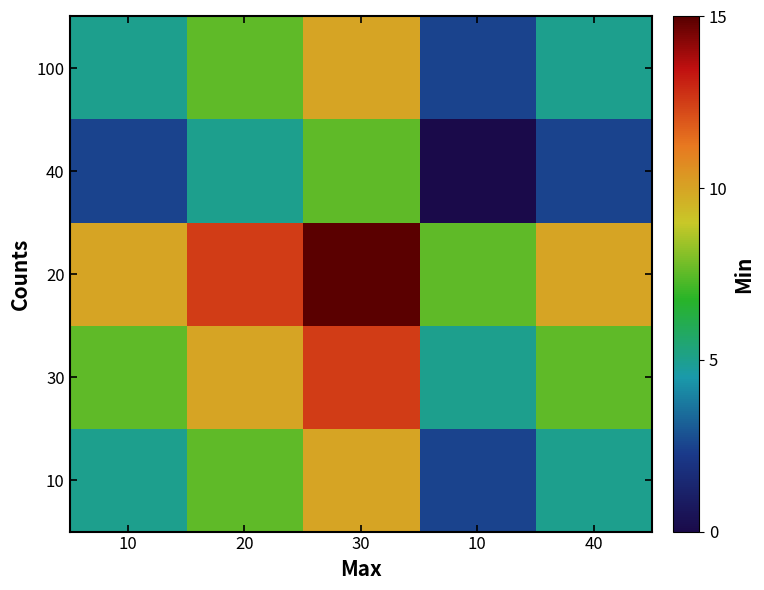

Reading right to left, list all the values displayed in this chart.

10: 40=5.0	10=2.5	30=10.0	20=7.5	10=5.0
30: 40=7.5	10=5.0	30=12.5	20=10.0	10=7.5
20: 40=10.0	10=7.5	30=15.0	20=12.5	10=10.0
40: 40=2.5	10=0.0	30=7.5	20=5.0	10=2.5
100: 40=5.0	10=2.5	30=10.0	20=7.5	10=5.0